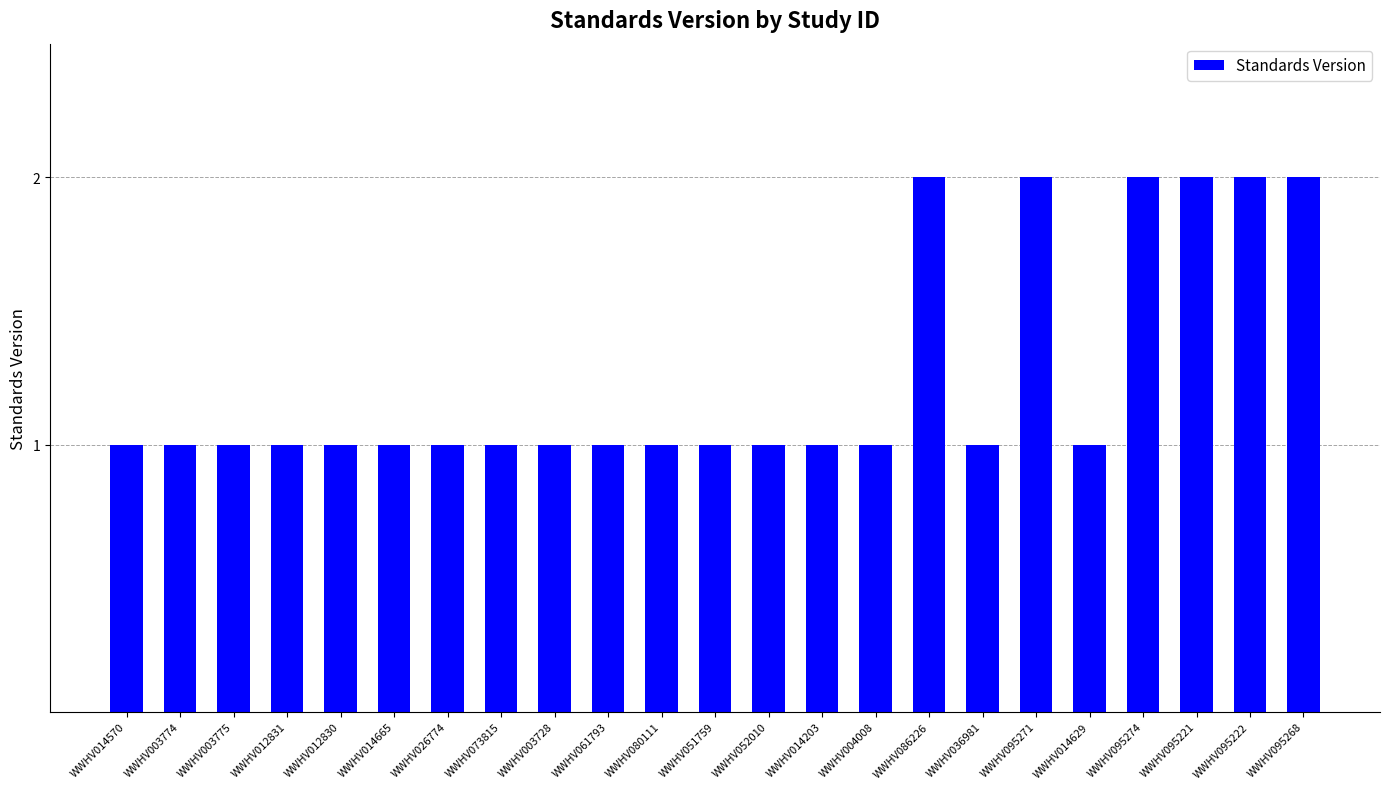

What is the label of the 19th bar from the left?

WWHV014629